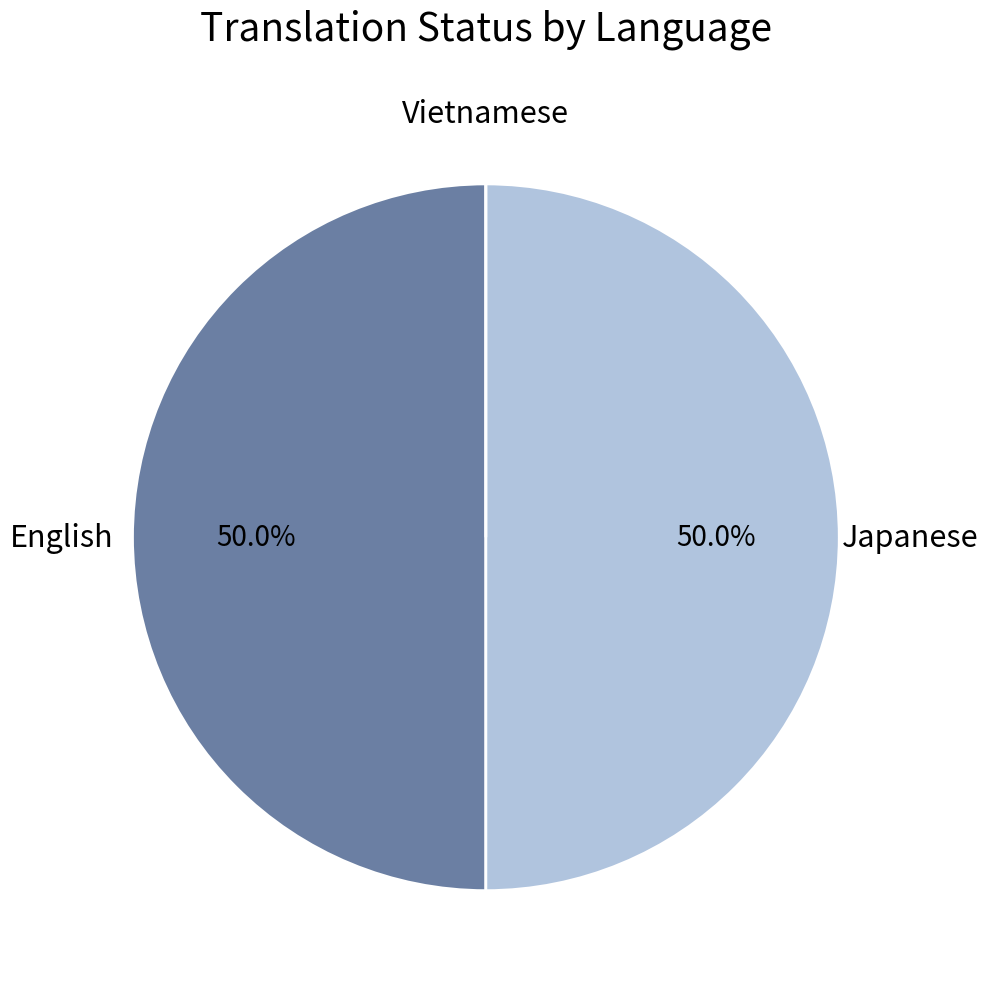

Combined, what portion of the pie is Japanese and English?

100.0%